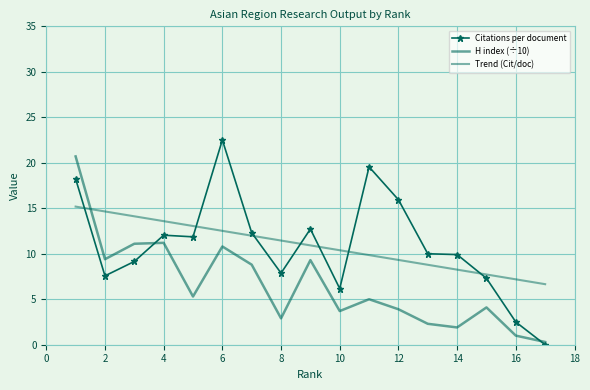

How many data points in Trend (Cit/doc) are less than 10?

7